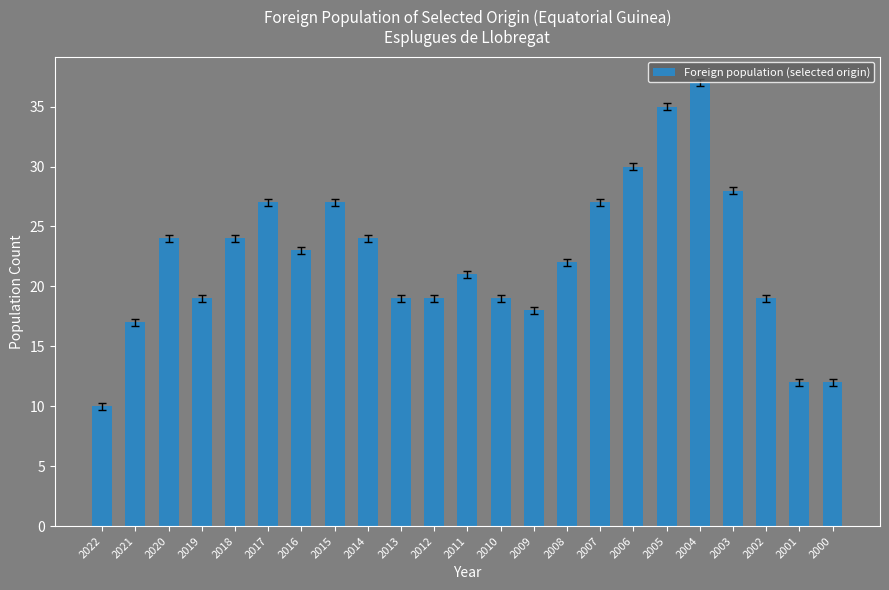

What is the sum of the values at 2010 and 2006?

49